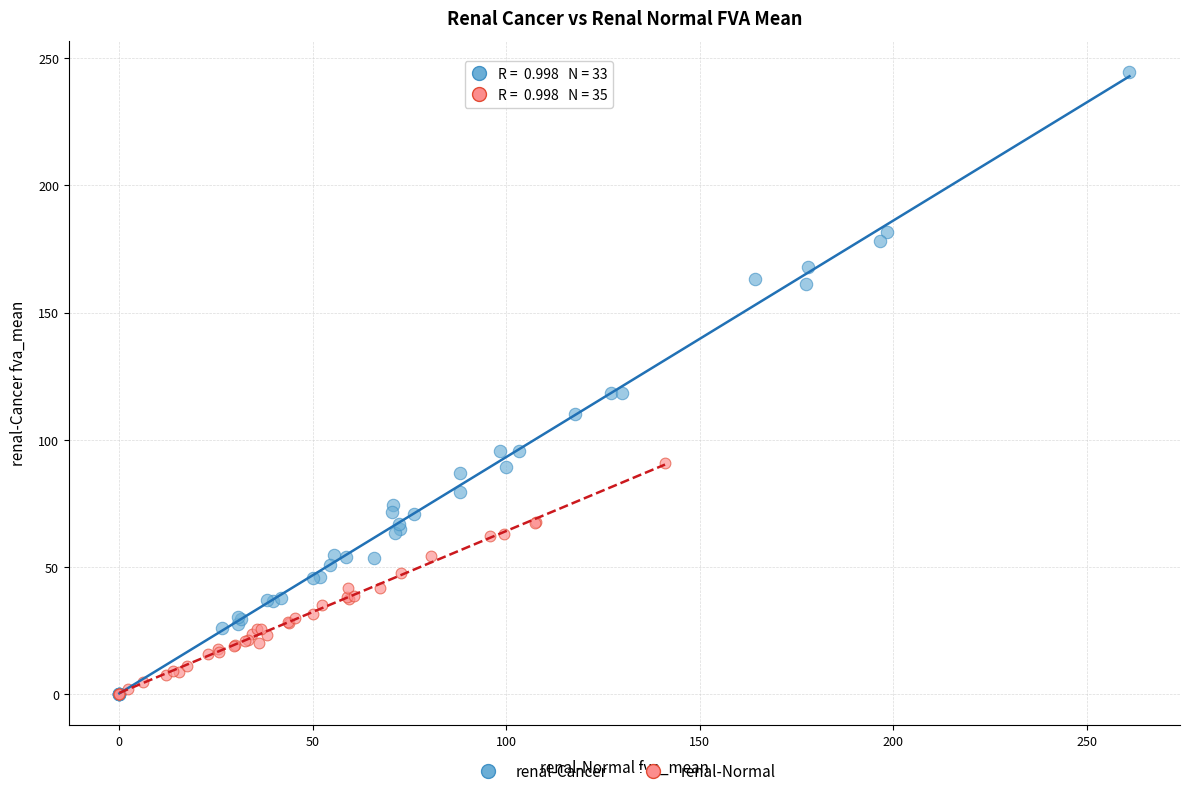

Which series has the largest Y range (max minus min)?

renal-Cancer